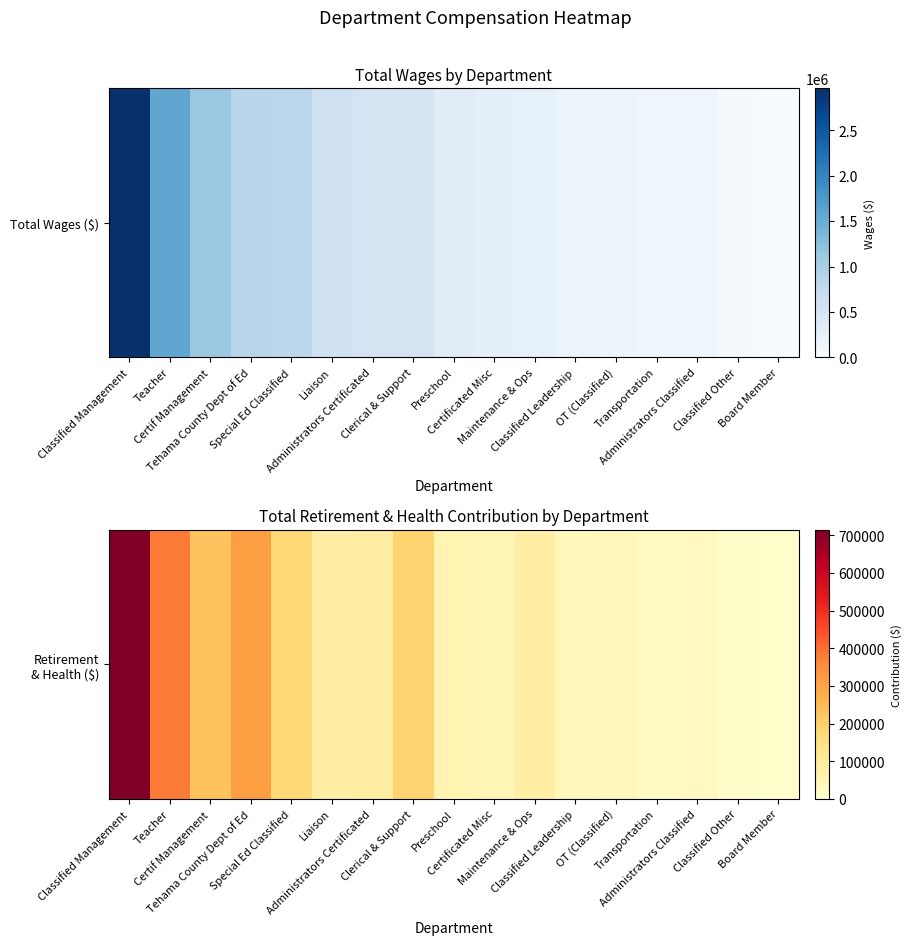

Is it true that the value at Administrators Certificated is 18480?

False